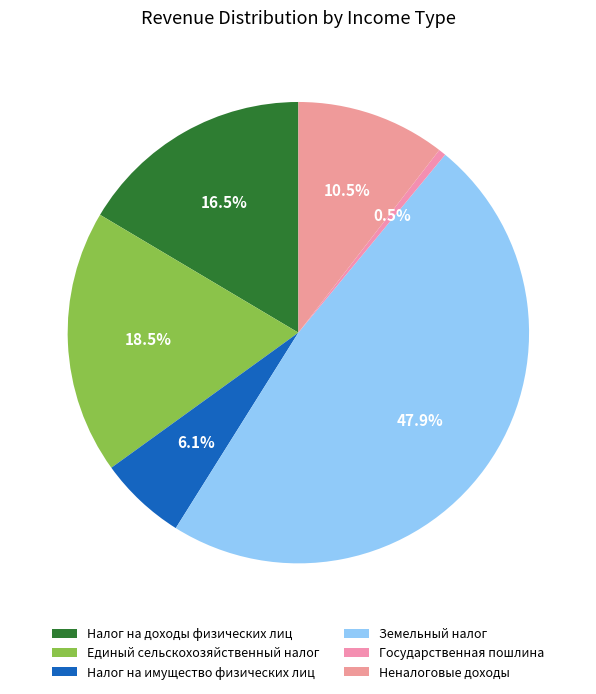

Which category has the smallest portion of the pie?

Государственная пошлина